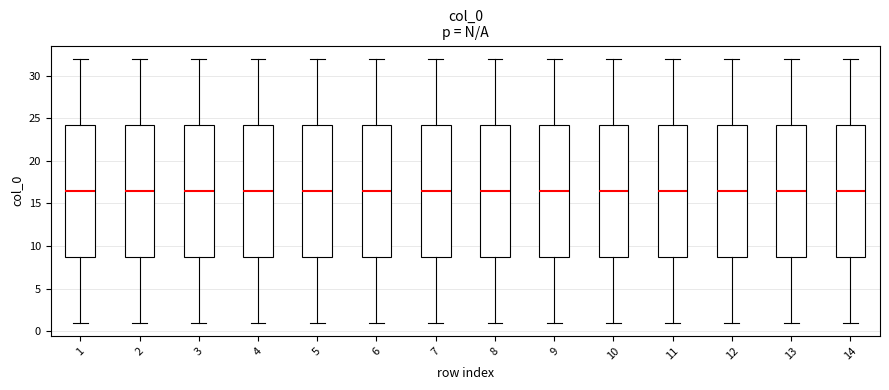

Where does the median line of the box at x = 8 sit on the y-axis? The values are not printed on the chart, so give them approximately, as read against the axis.

16.5